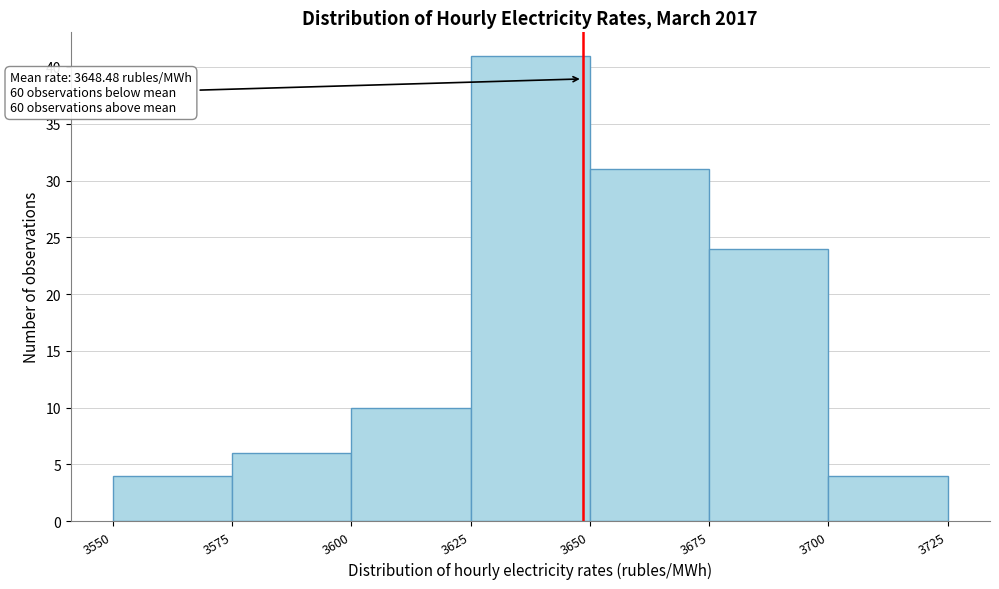

Which range on the x-axis has the tallest bar?

3625 to 3650